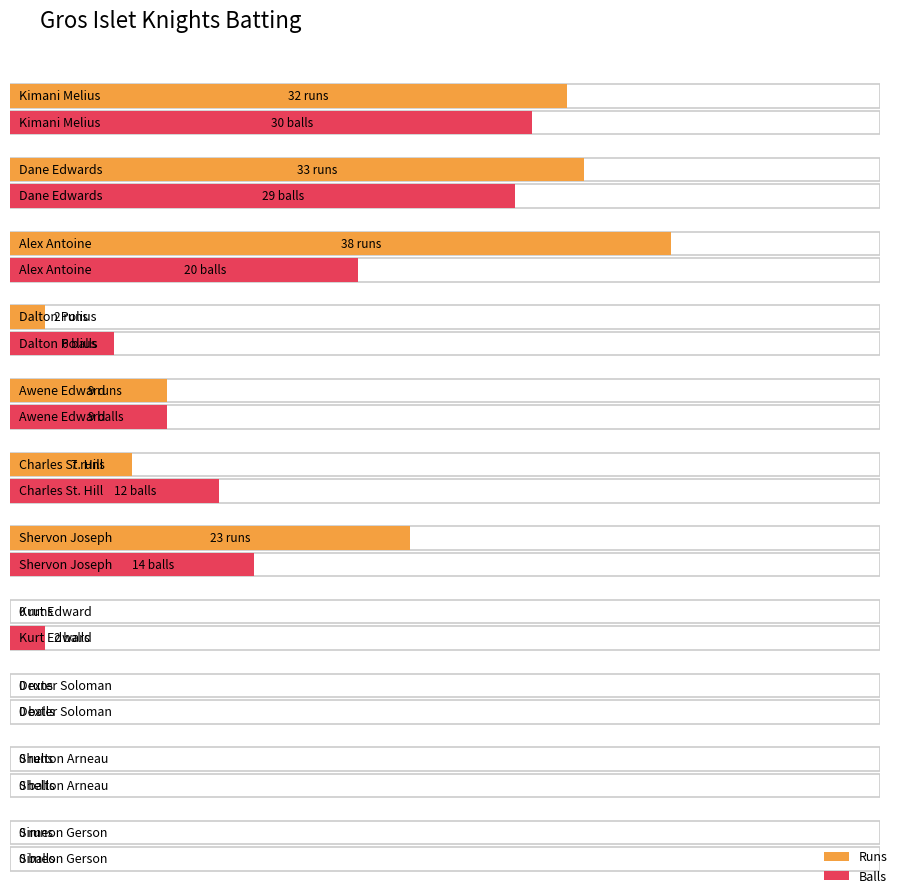

Between Dexter Soloman and Charles St. Hill, which is larger?

Charles St. Hill